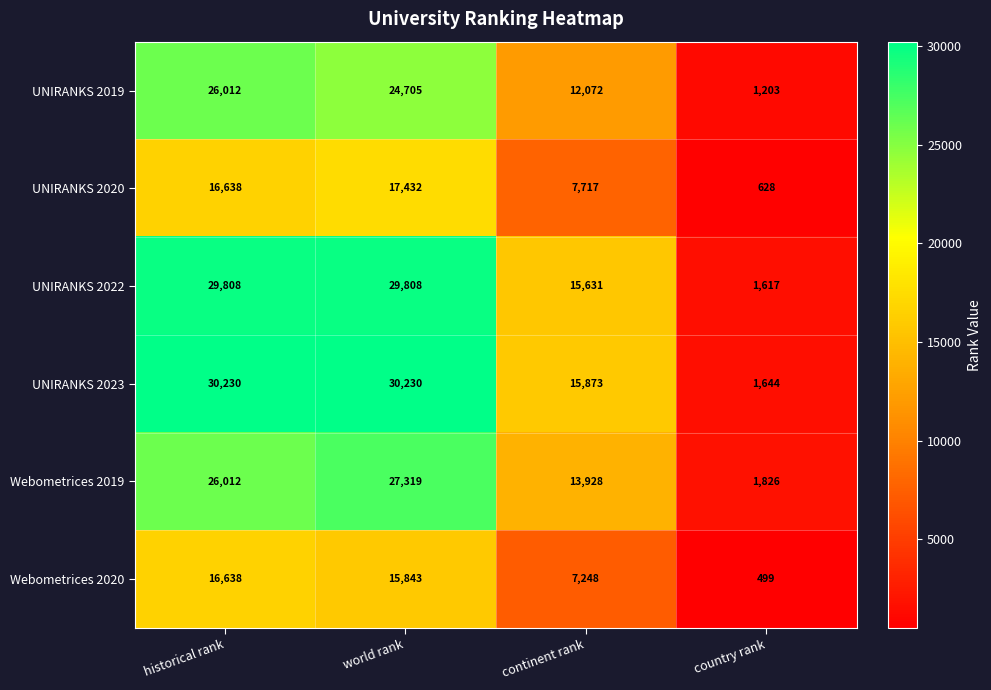

List the labels in order of Webometrices 2020 value, largest first.

historical rank, world rank, continent rank, country rank